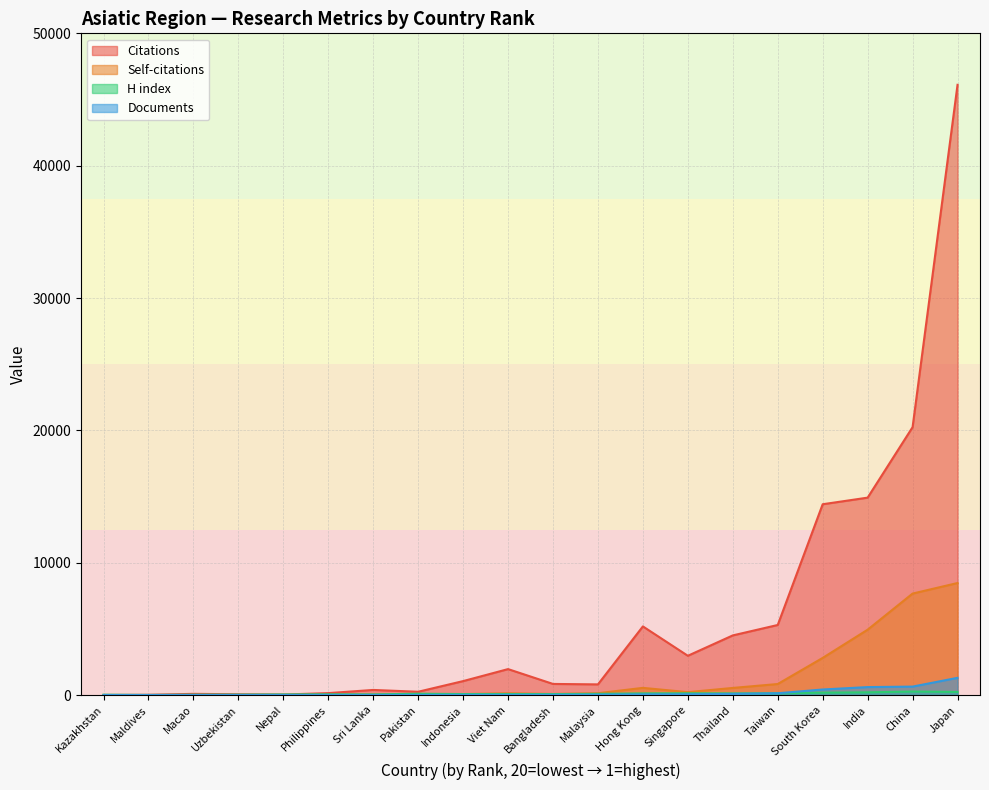

How many lines are shown in the chart?

4